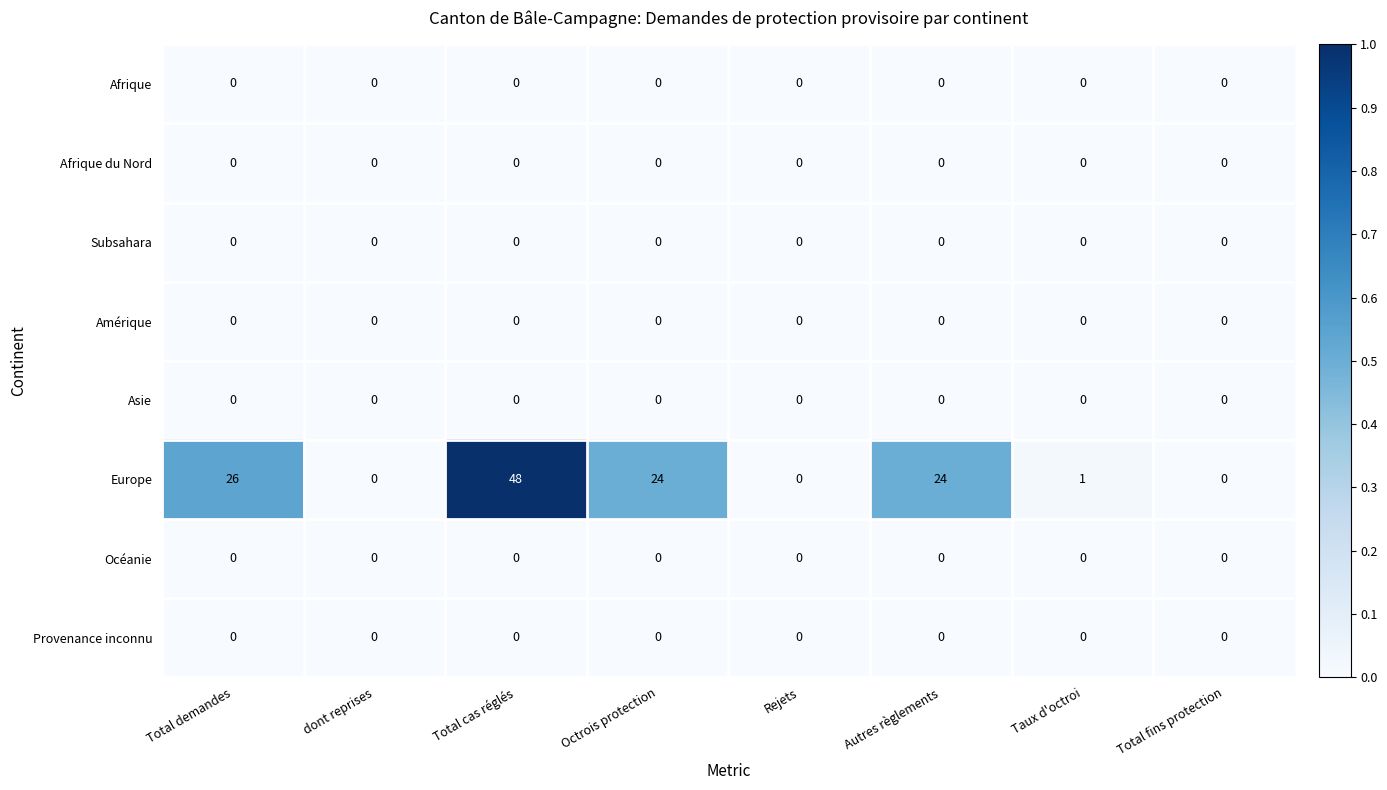

The value of Provenance inconnu at Octrois protection is 0. True or false?

True